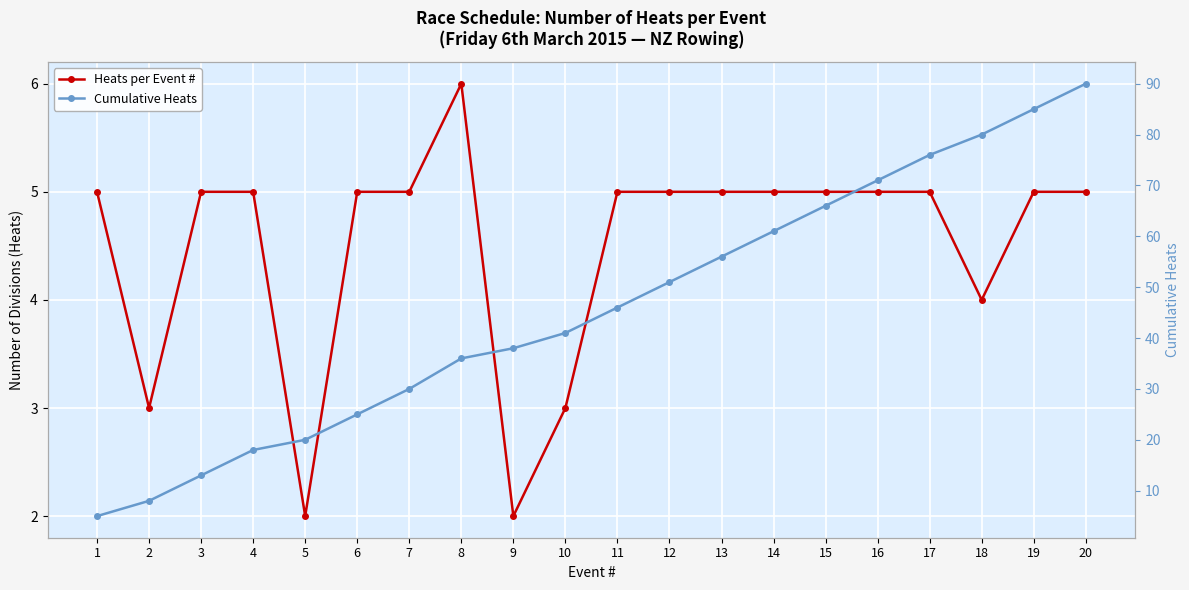

What is the highest value of the Cumulative Heats series?

90